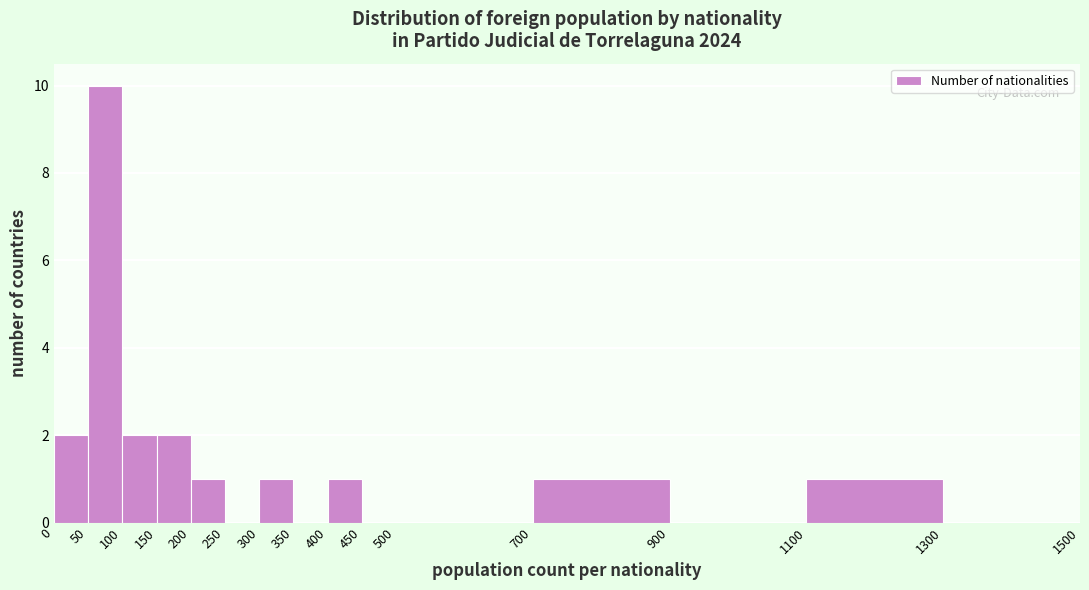

Reading left to right, list every bar in this chart as the range it spans on the x-axis followed by its height. The values are not printed on the chart, so give them approximately, as read against the axis.

0 to 50: 2
50 to 100: 10
100 to 150: 2
150 to 200: 2
200 to 250: 1
250 to 300: 0
300 to 350: 1
350 to 400: 0
400 to 450: 1
450 to 500: 0
500 to 700: 0
700 to 900: 1
900 to 1100: 0
1100 to 1300: 1
1300 to 1500: 0